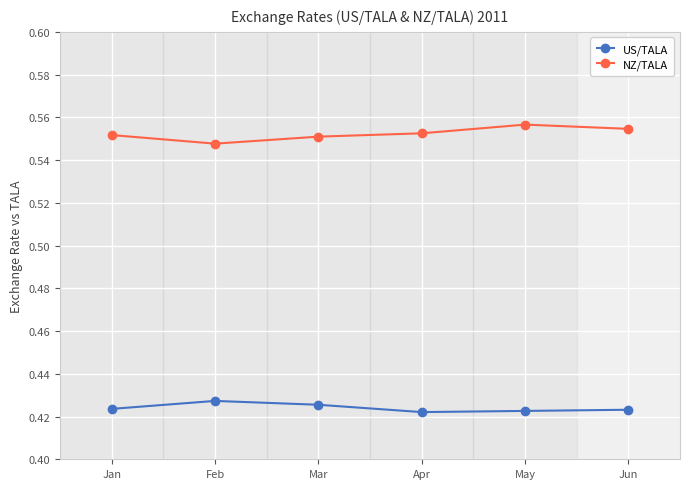

Which series has the largest total across all categories?

NZ/TALA